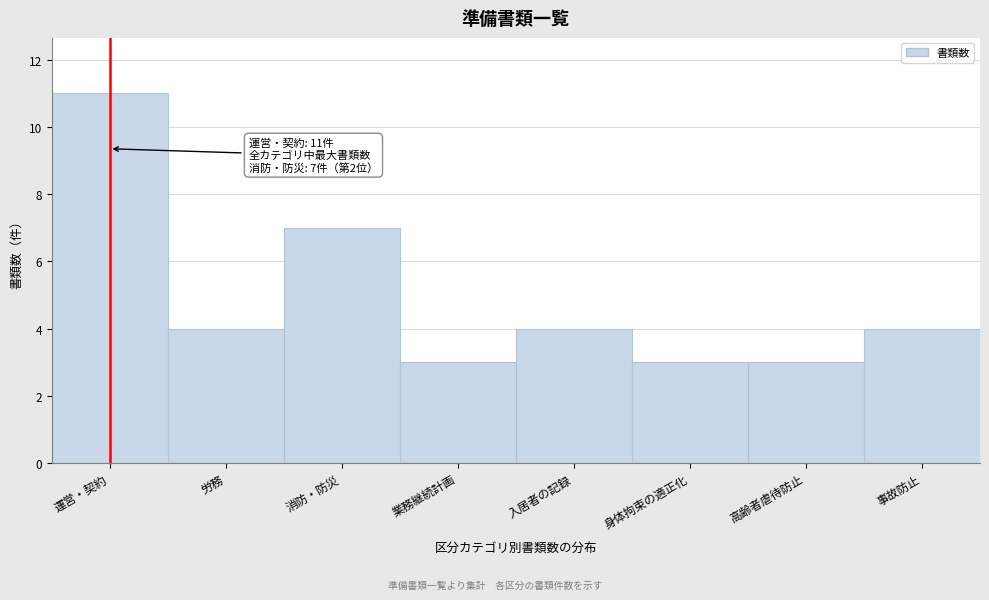

Reading left to right, extract all data points from this chart.

運営・契約=11	労務=4	消防・防災=7	業務継続計画=3	入居者の記録=4	身体拘束の適正化=3	高齢者虐待防止=3	事故防止=4